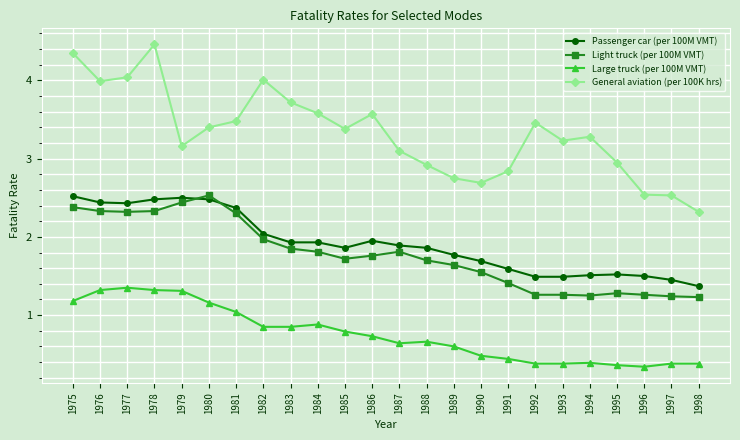

True or false: Large truck (per 100M VMT) and General aviation (per 100K hrs) cross at least once.

False